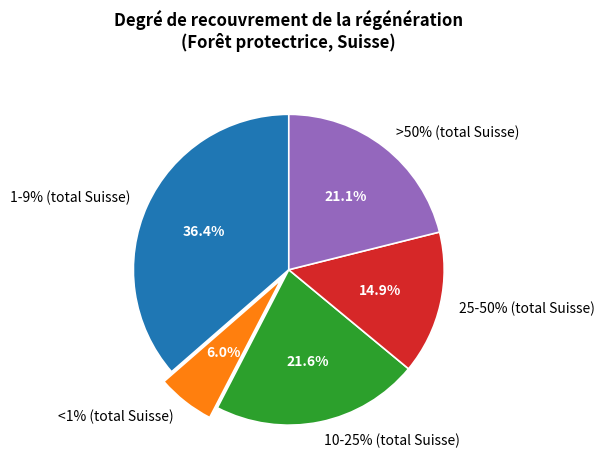

To the nearest percent, what is the difference between the largest and smallest slice percentages?

30%